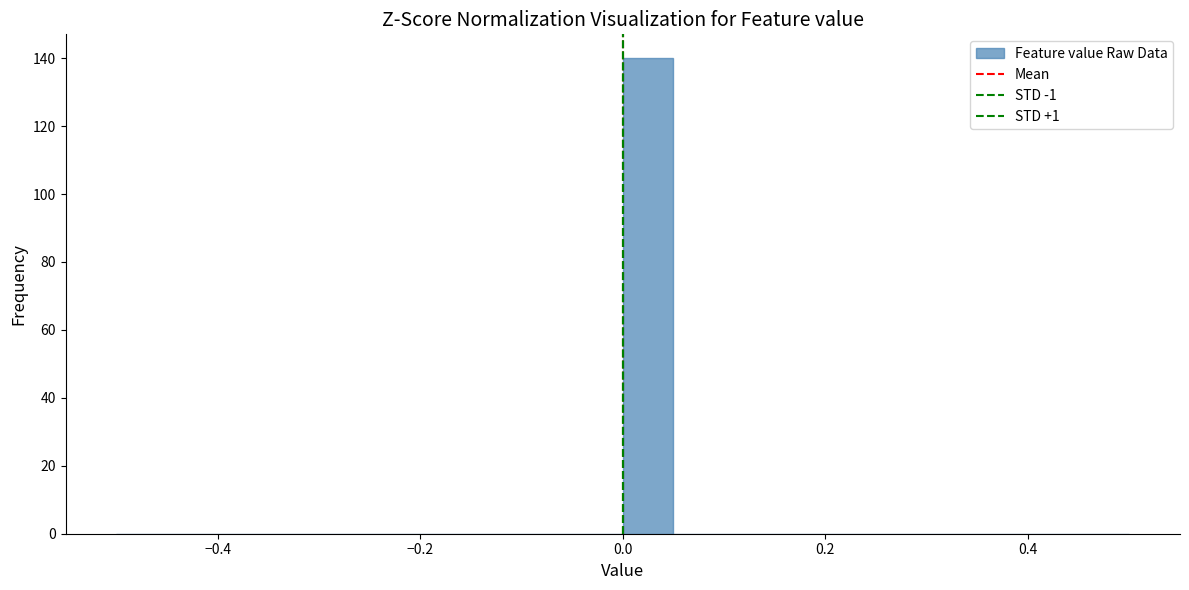

Around what value on the x-axis is the tallest bar? Give the approximate position of its centre, as read against the axis.

0.02